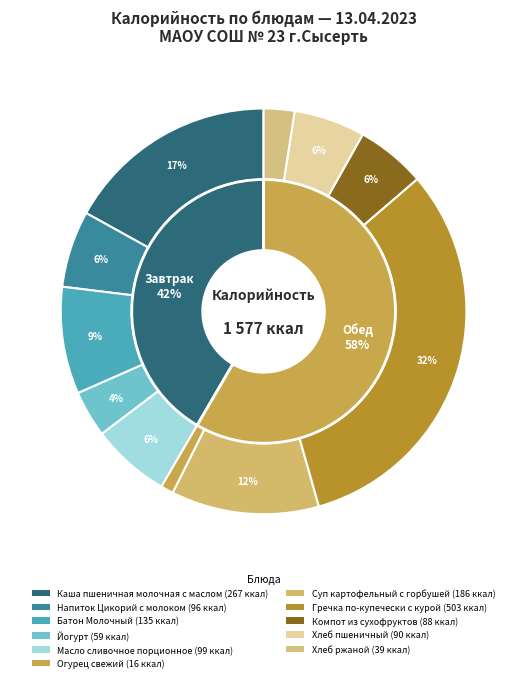

Count the number of slices in the pie.

11